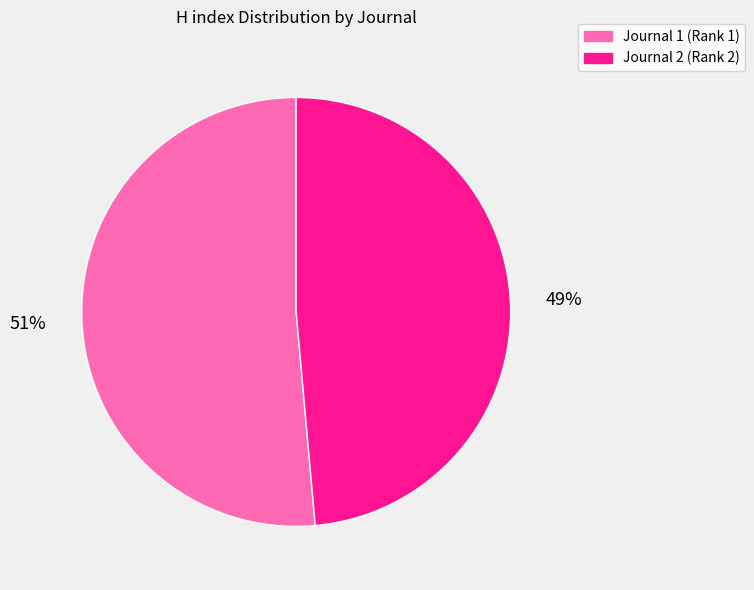

Is there any slice that represents more than half of the pie?

Yes